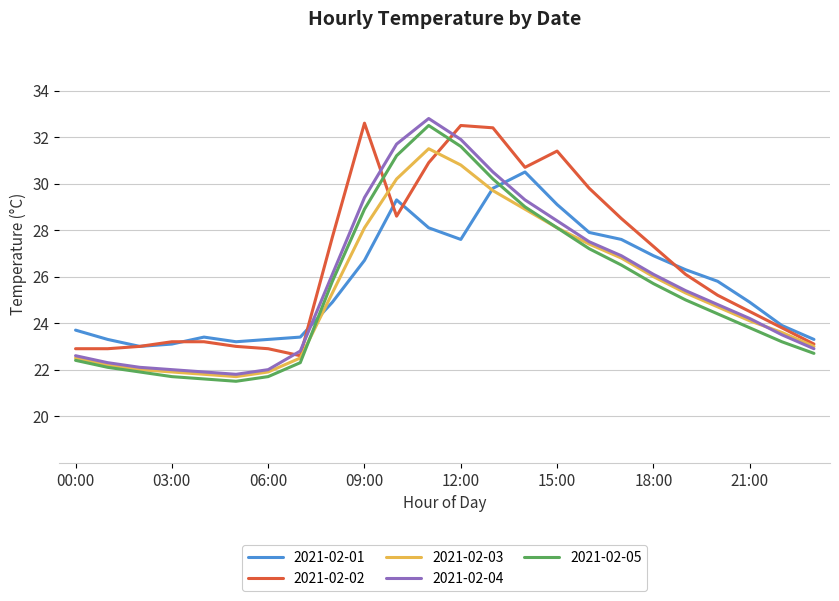

Which series has the largest total across all categories?

2021-02-02